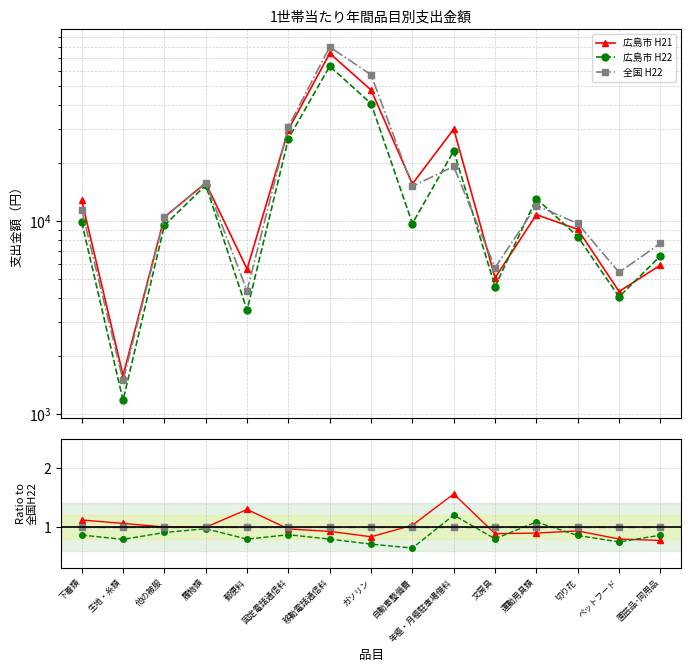

How many lines are shown in the chart?

3